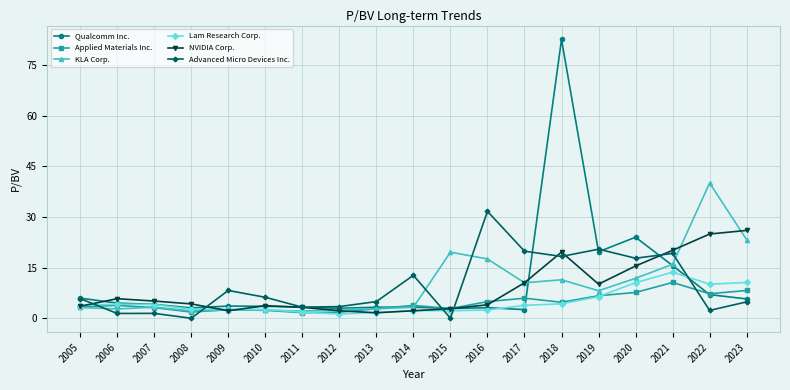

In Lam Research Corp., how many points are higher than both neighbors (excluding endpoints)?

3